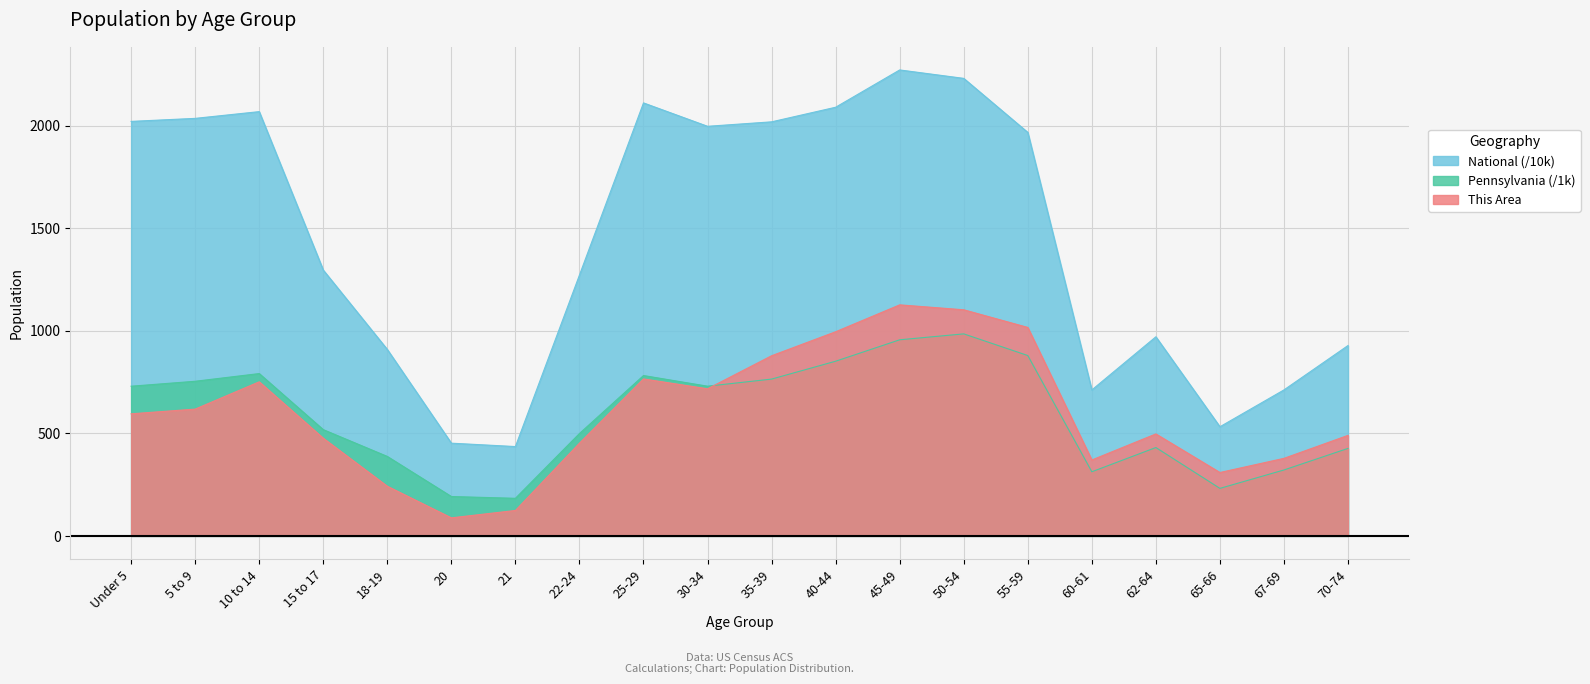

In Pennsylvania, how many points are higher than both neighbors (excluding endpoints)?

4